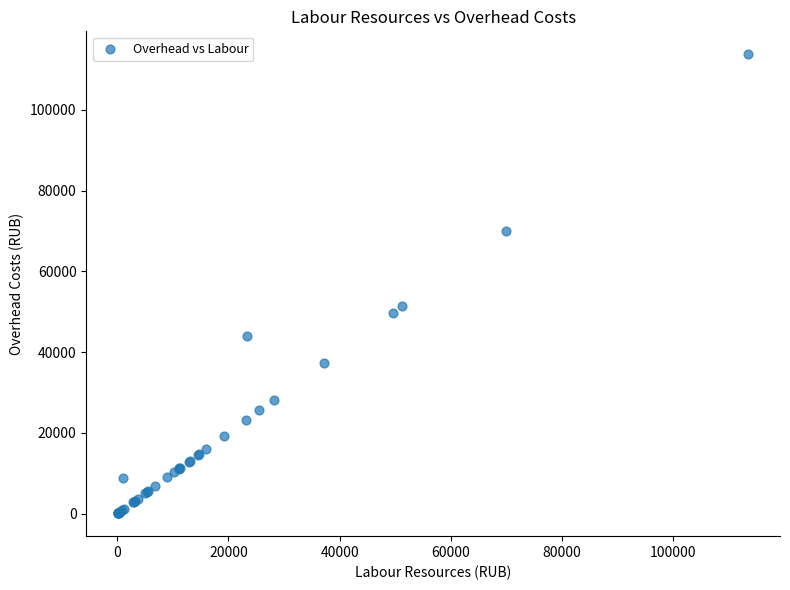

What Y value in the scatter plot is closest to 56940?

51530.3